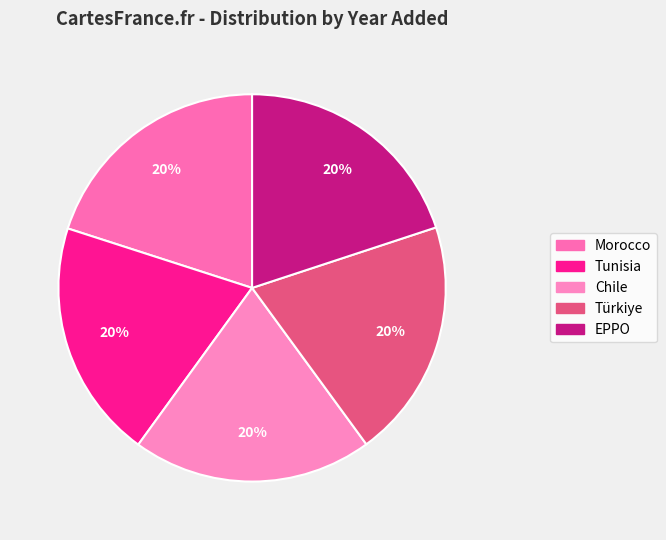

Count the number of slices in the pie.

5